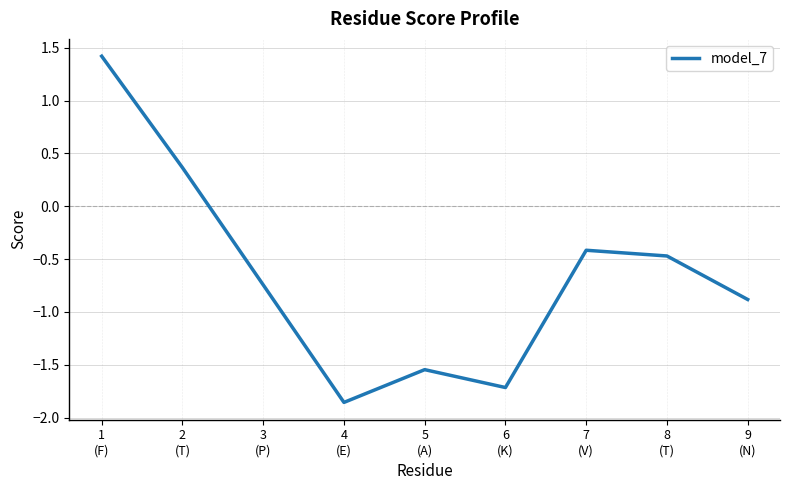

What is the difference between the values at 7
(V) and 5
(A)?

1.1